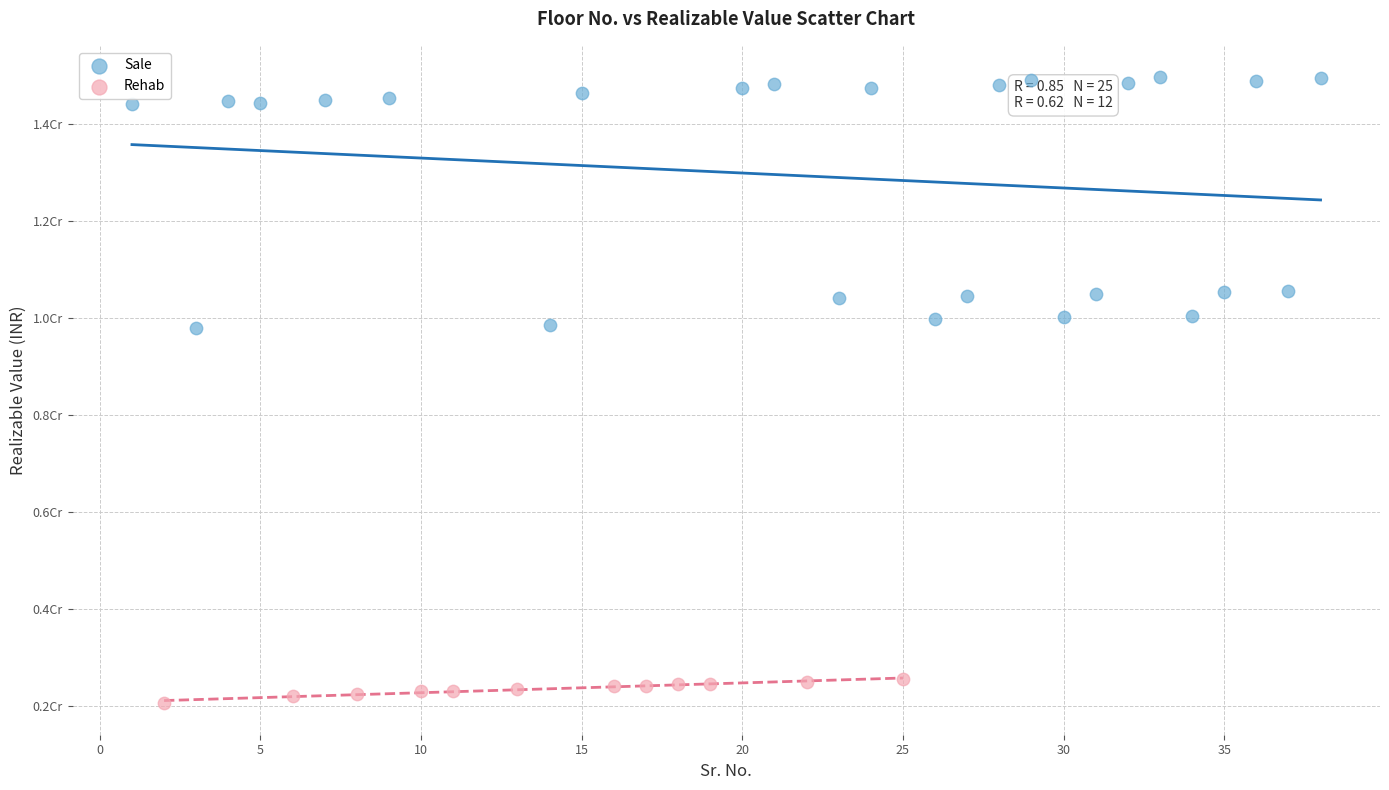

What are all the series names shown in the legend?

Sale, Rehab